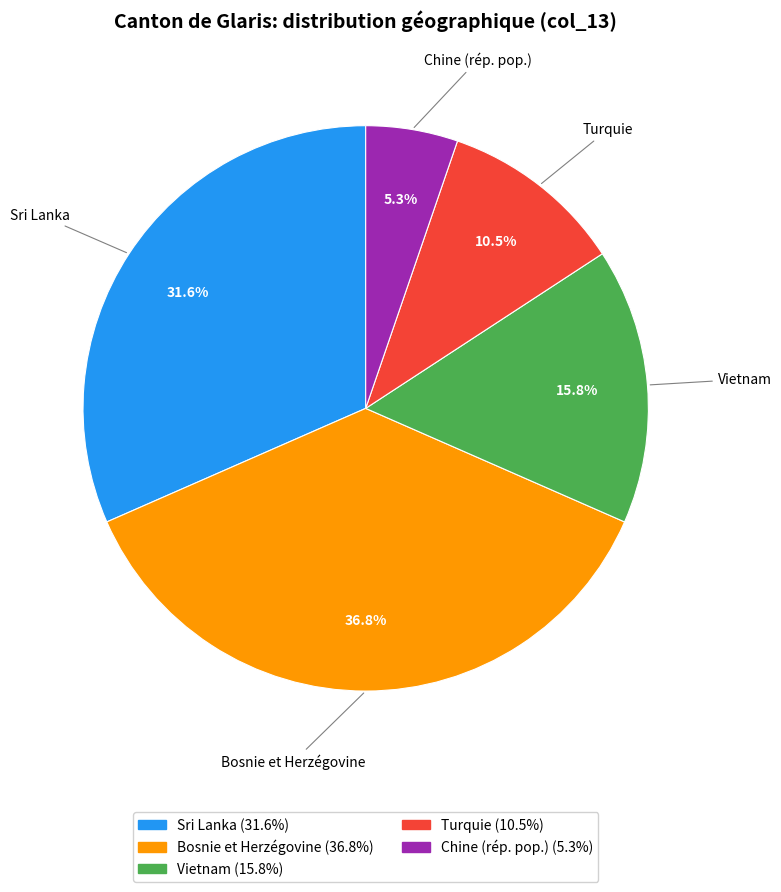

Rank the categories by value from highest to lowest.

Bosnie et Herzégovine, Sri Lanka, Vietnam, Turquie, Chine (rép. pop.)